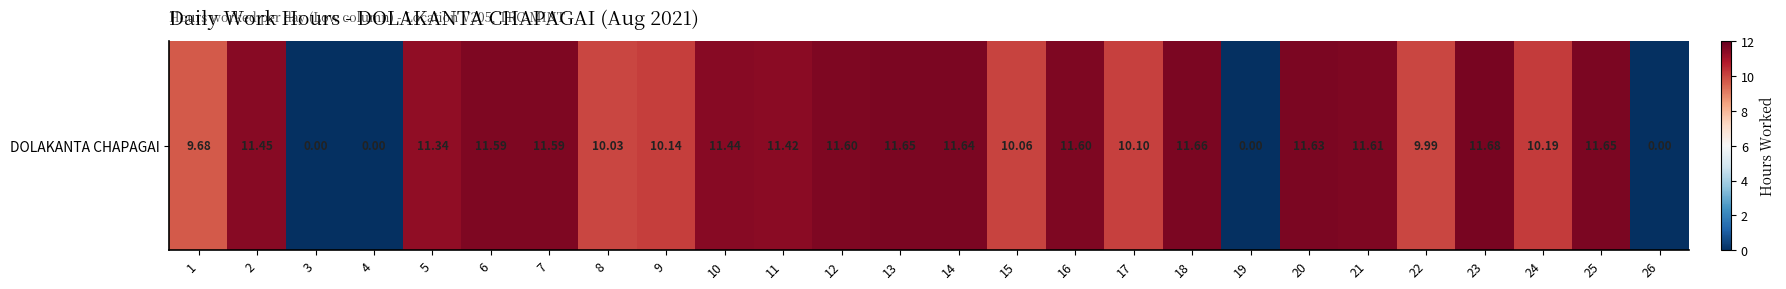

How many data points are above 11?

15